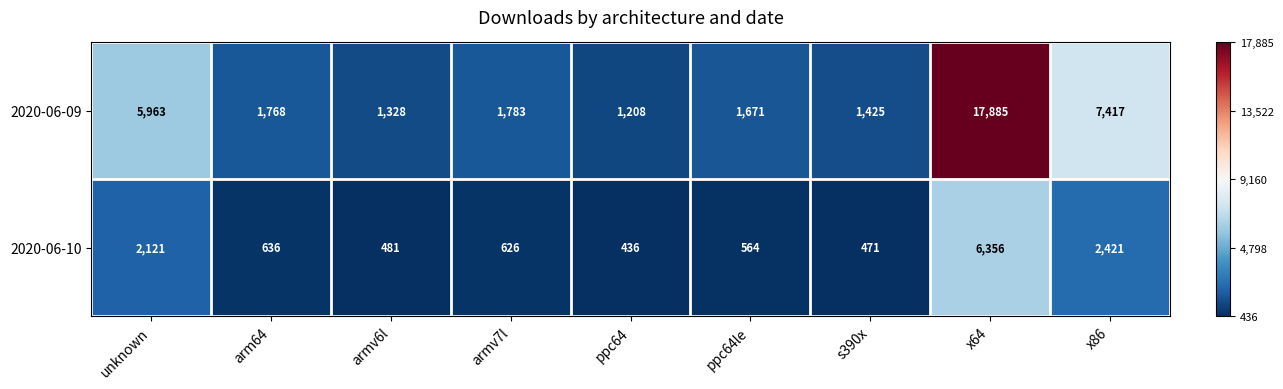

Where is 2020-06-10 nearest to the value 3396?

x86